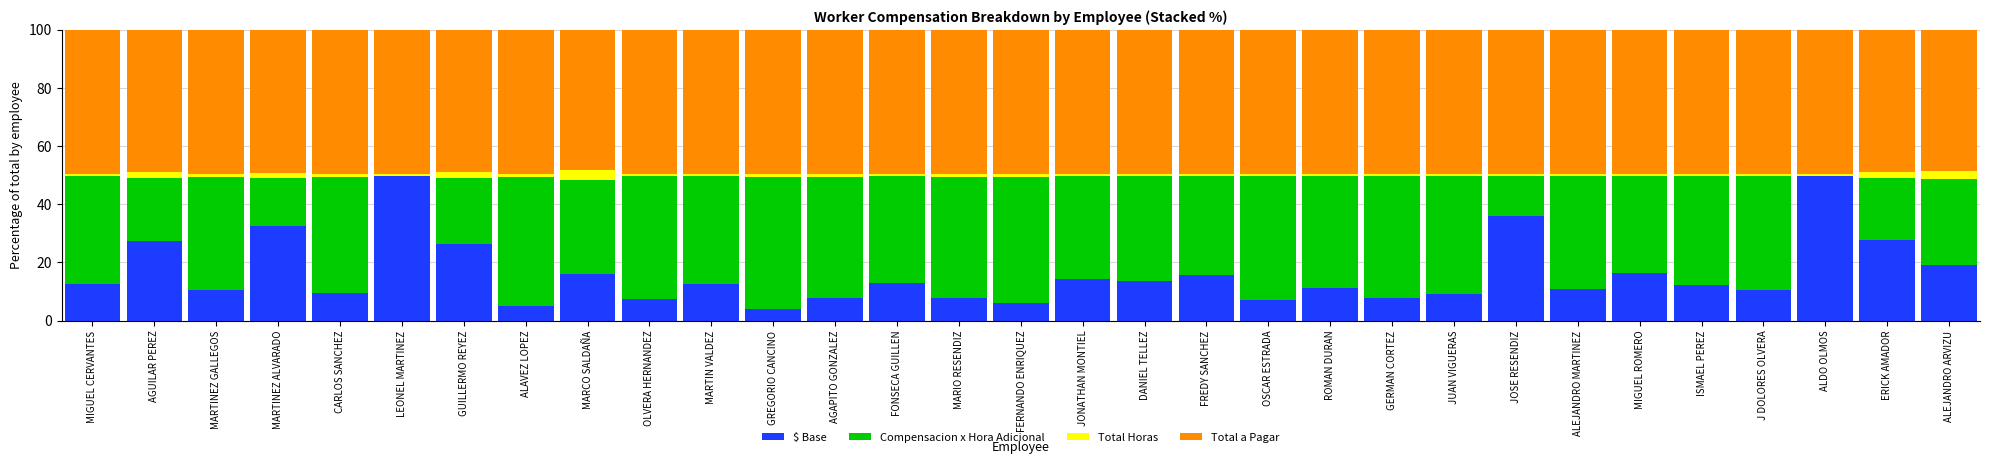

What are all the series names shown in the legend?

$ Base, Compensacion x Hora Adicional, Total Horas, Total a Pagar